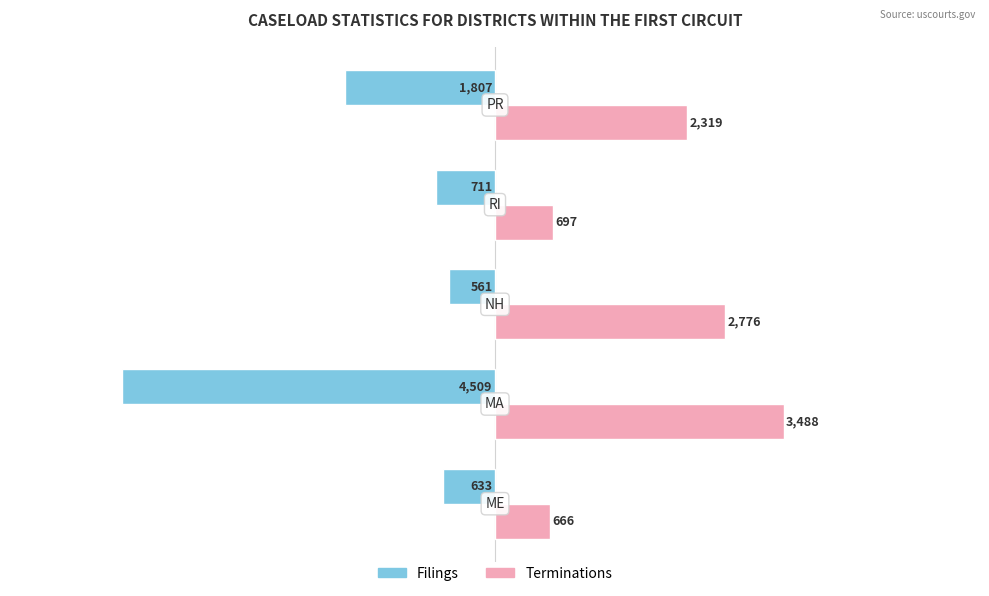

What is the sum of all Filings values?

-8221